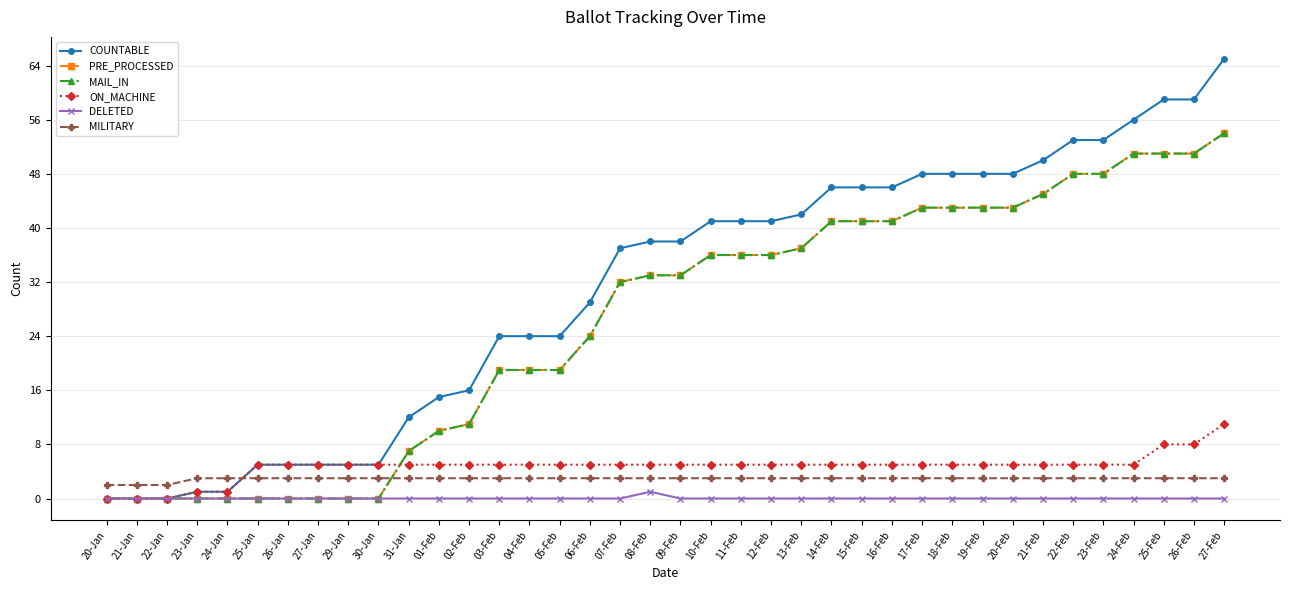

Is this an area chart (filled region under the line)?

No